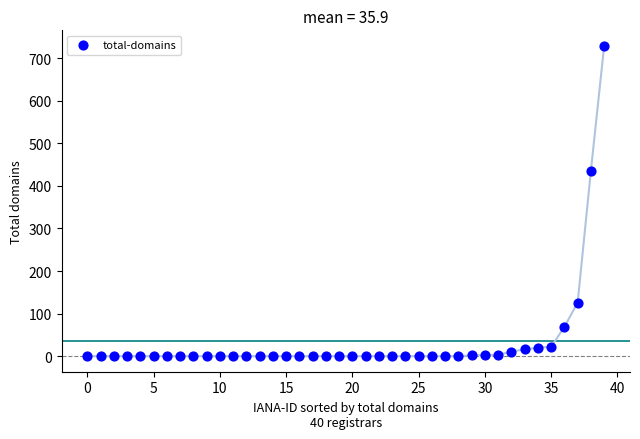

What Y value in the scatter plot is closest to 364?

436